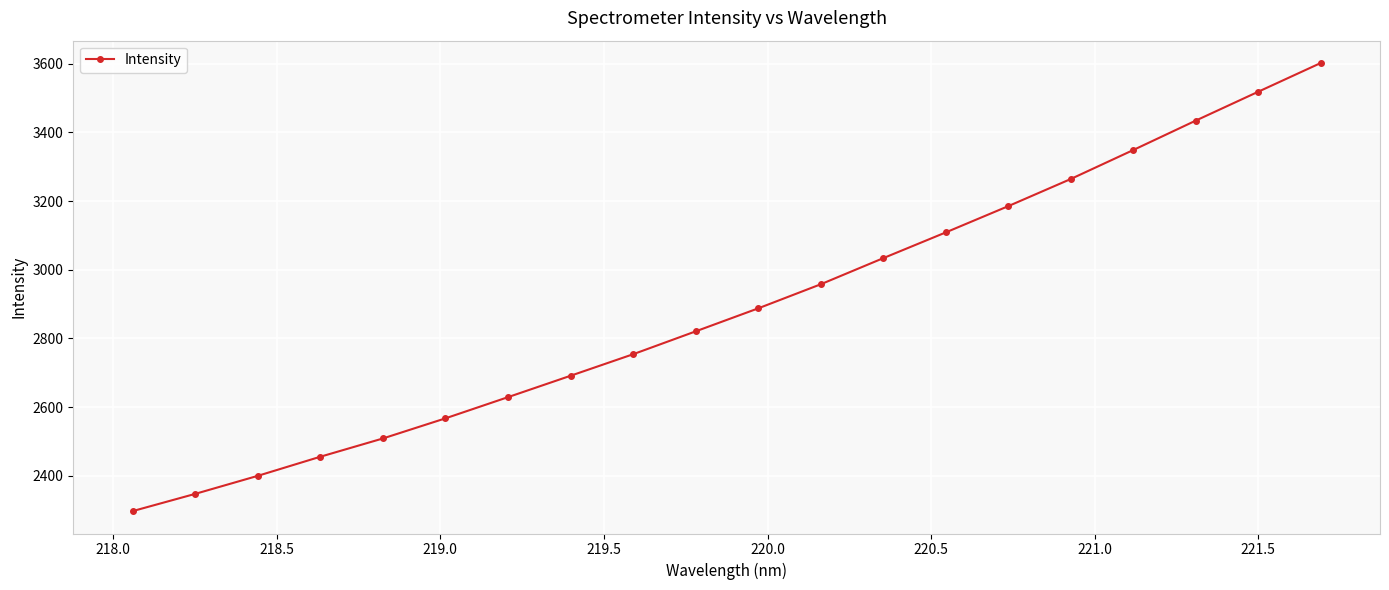

How many data points are above 2887?

10